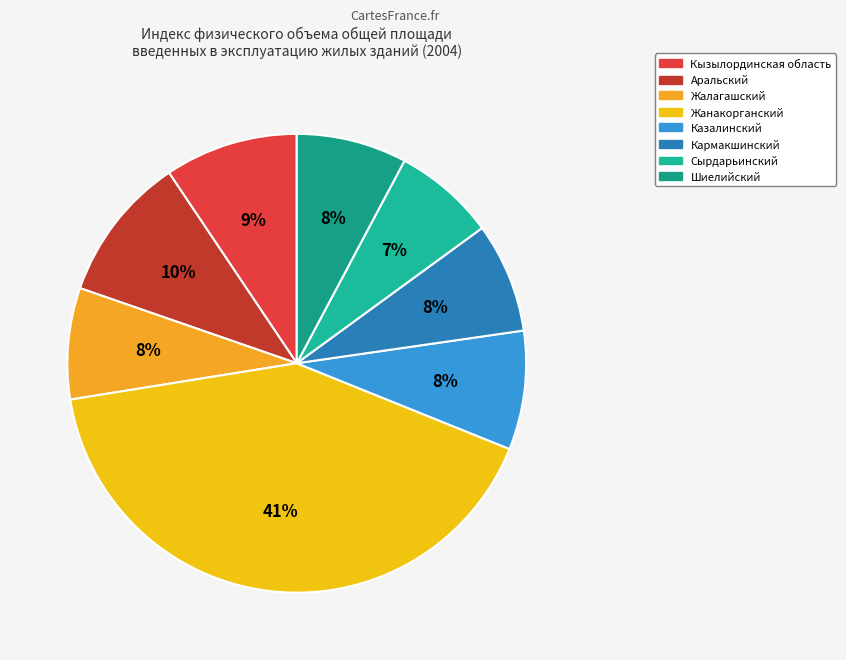

The Сырдарьинский slice represents 22% of the pie. True or false?

False